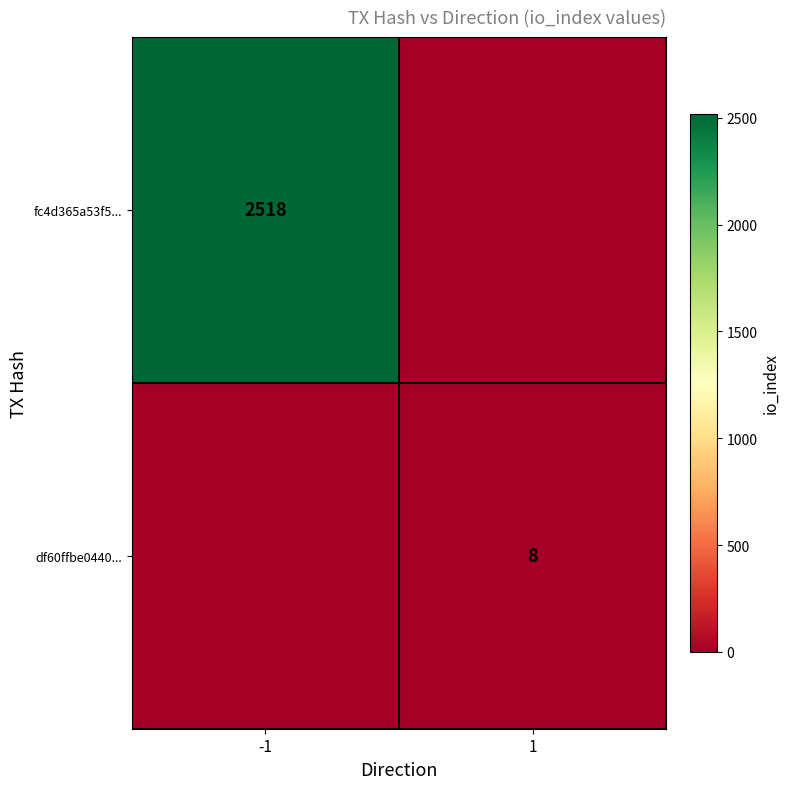

Is the value of df60ffbe0440... at 1 greater than the value of fc4d365a53f5... at -1?

No